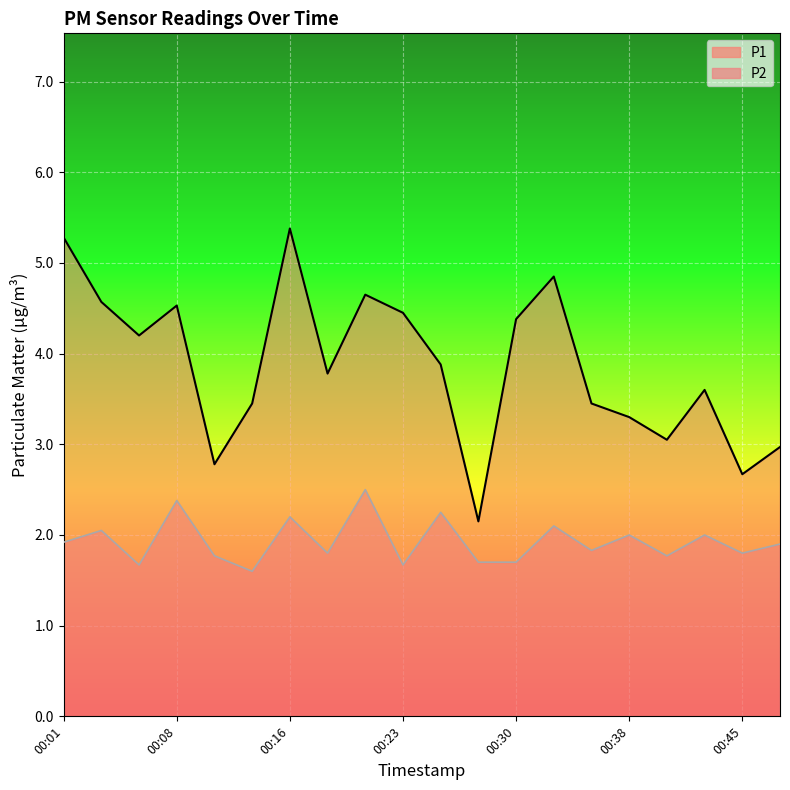

True or false: P2 has a value of 3.1 at 00:18.

False